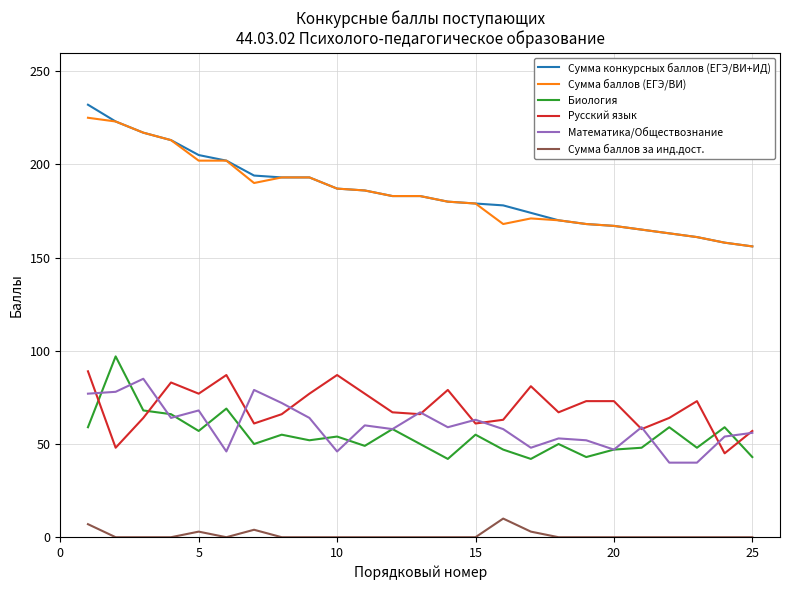

True or false: Сумма конкурсных баллов (ЕГЭ/ВИ+ИД) and Биология cross at least once.

False